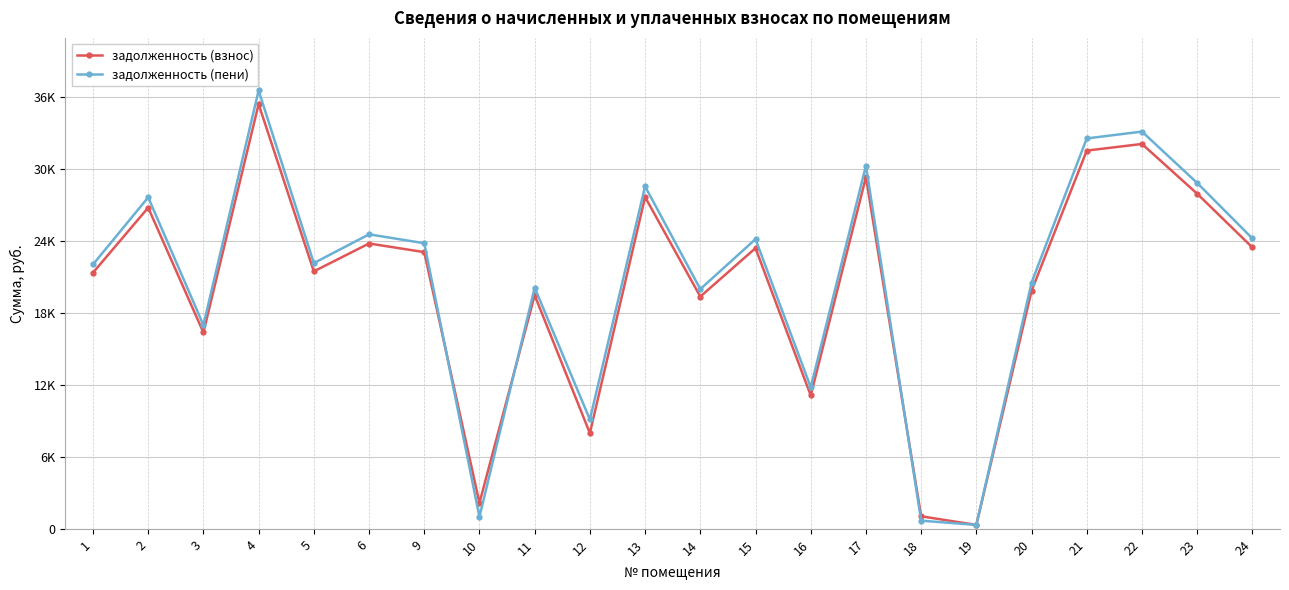

At which category does задолженность (взнос) reach its first local valley?

3